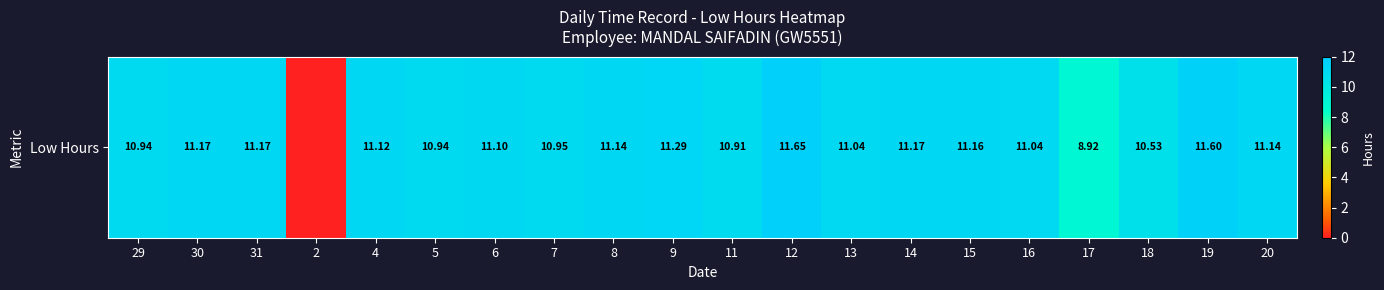

Reading right to left, list all the values displayed in this chart.

11.1	11.6	10.5	8.9	11.0	11.2	11.2	11.0	11.7	10.9	11.3	11.1	10.9	11.1	10.9	11.1	0.0	11.2	11.2	10.9